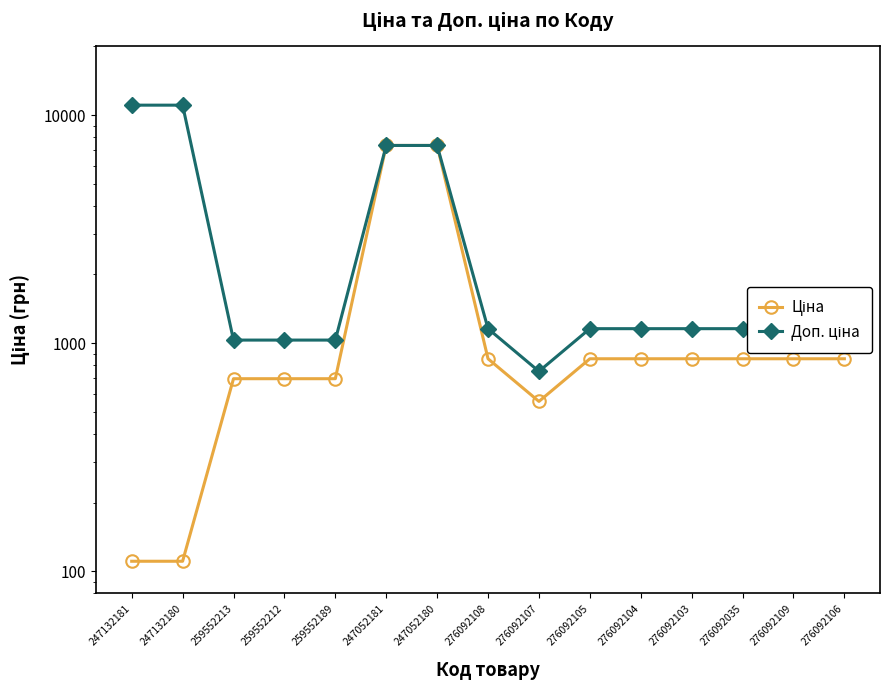

Reading left to right, transcribe all the data shown in this chart.

Ціна: 110.5	110.5	698.3	698.3	698.3	7360.2	7360.2	854.0	555.1	854.0	854.0	854.0	854.0	854.0	854.0
Доп. ціна: 11055.0	11055.0	1031.4	1031.4	1031.4	7360.2	7360.2	1157.3	752.0	1157.3	1157.3	1157.3	1157.3	1157.3	1157.3